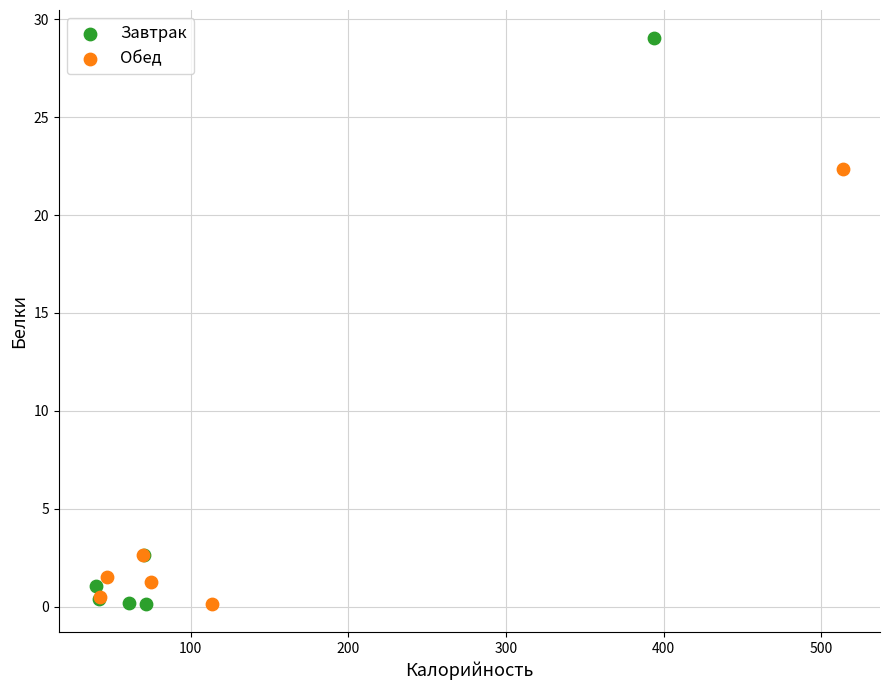

Which series has the largest Y range (max minus min)?

Завтрак